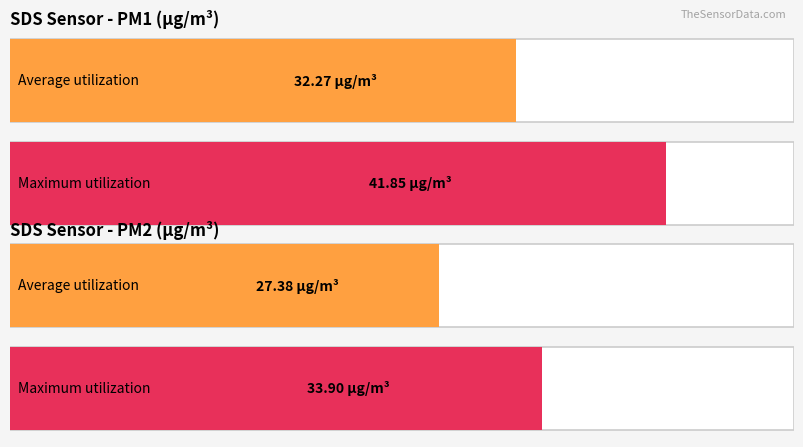

Rank the series by their maximum value, from lowest to highest.

SDS_P2, SDS_P1